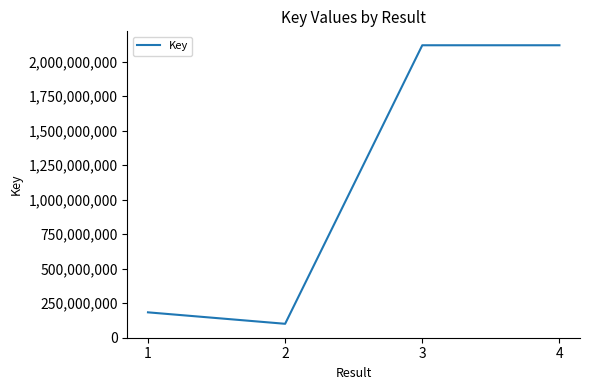

True or false: the data has more than 1 interior local peaks.

False